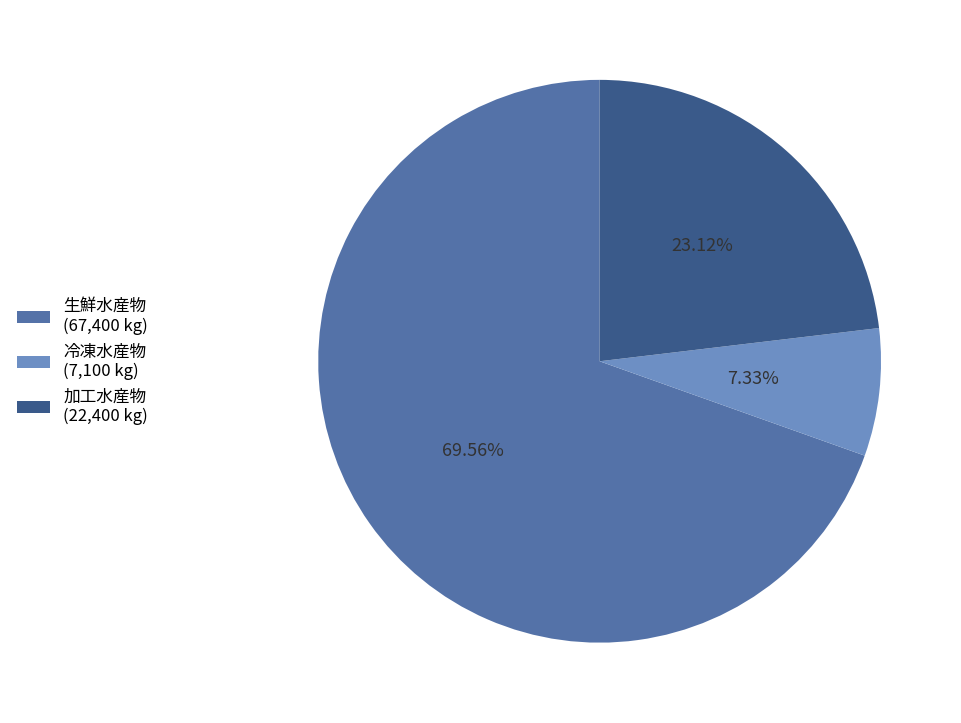

To the nearest percent, what is the combined percentage of 冷凍水産物 and 生鮮水産物?

77%